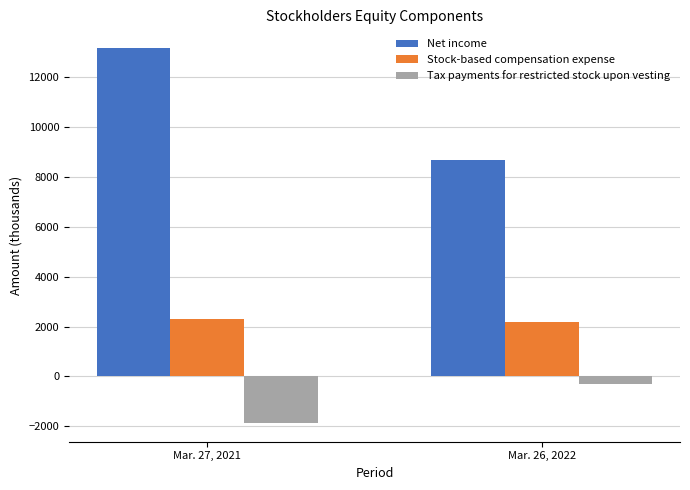

Reading left to right, extract all data points from this chart.

Net income: 13160	8676
Stock-based compensation expense: 2316	2191
Tax payments for restricted stock upon vesting: -1862	-298